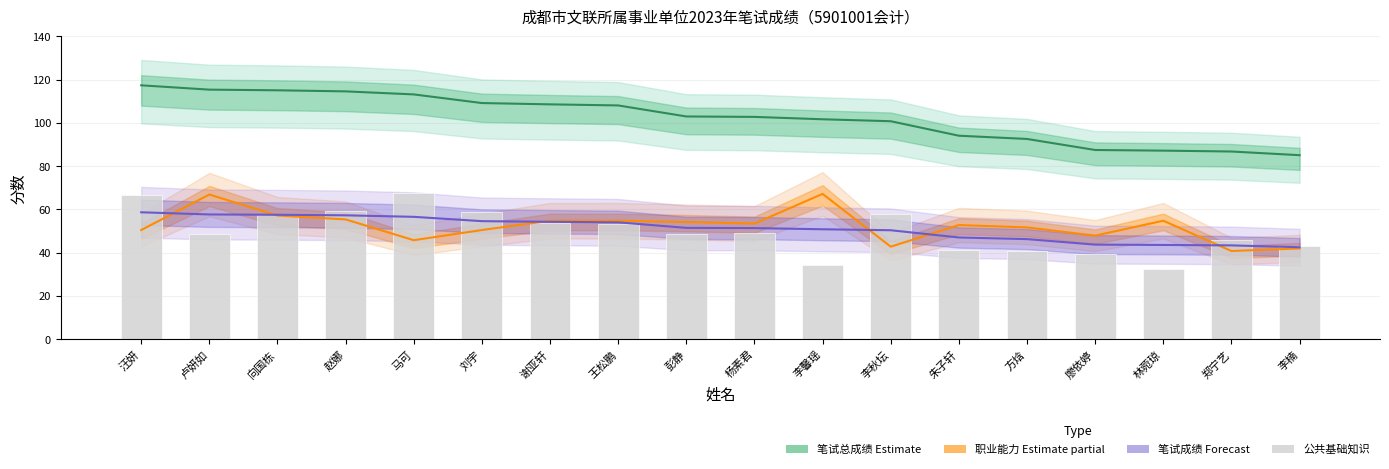

What is the sum of all 笔试总成绩 (Estimate) values?

1843.2